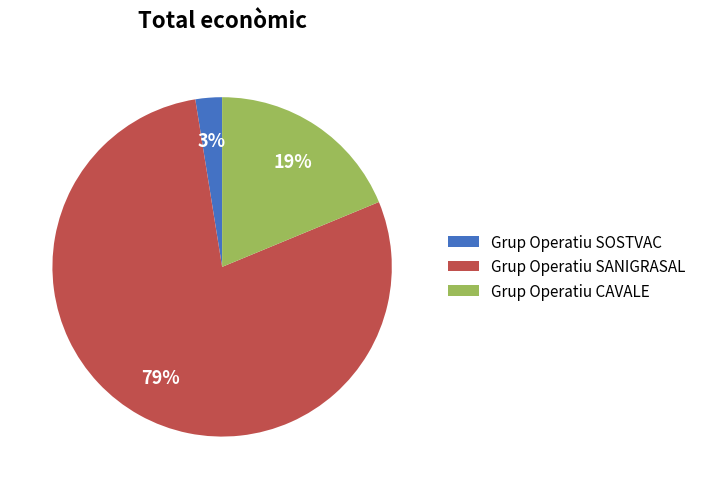

Is the sum of Grup Operatiu CAVALE and Grup Operatiu SANIGRASAL greater than half?

Yes